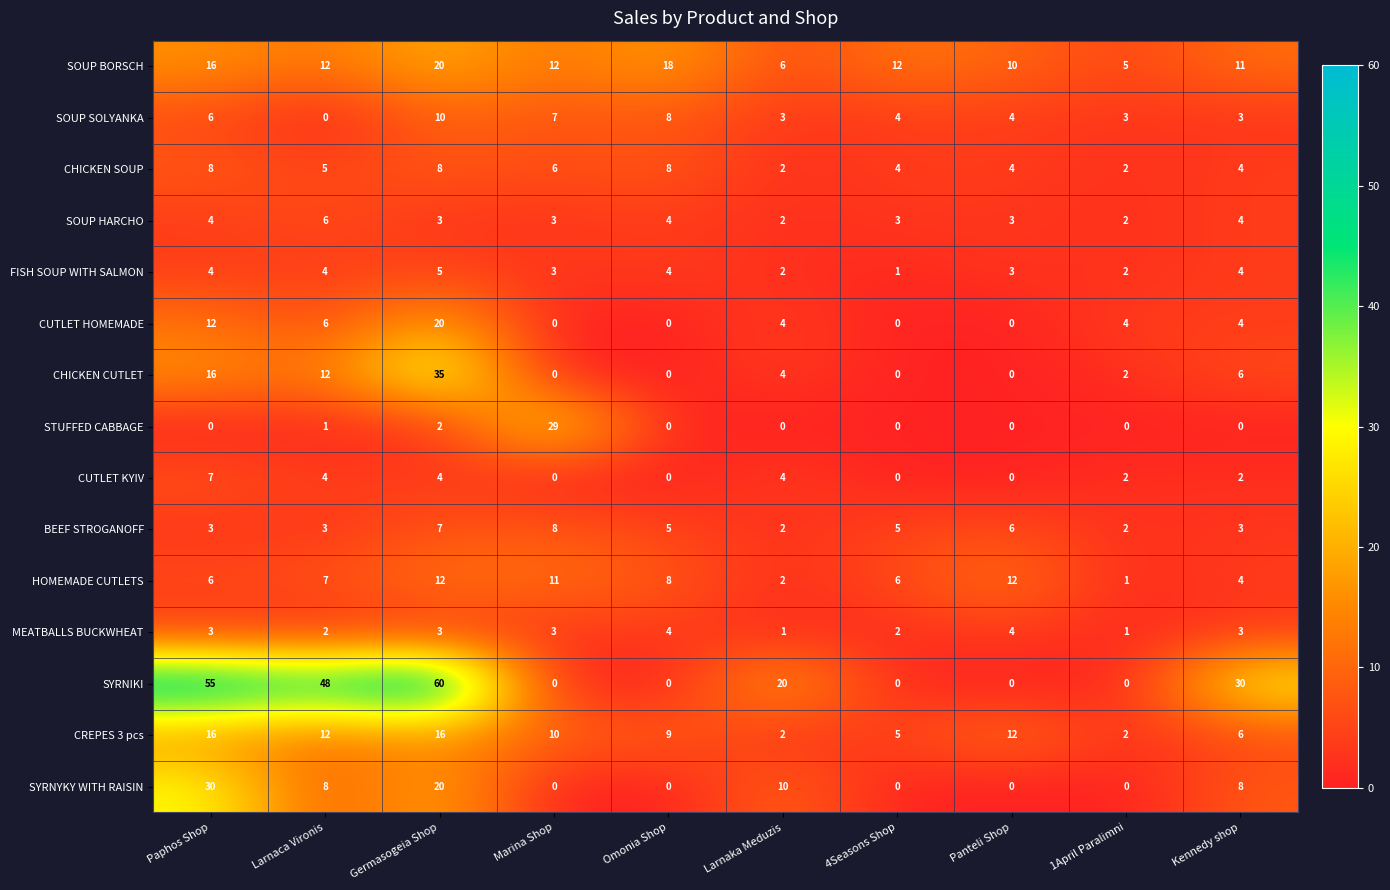

What is the sum of all HOMEMADE CUTLETS values?

69